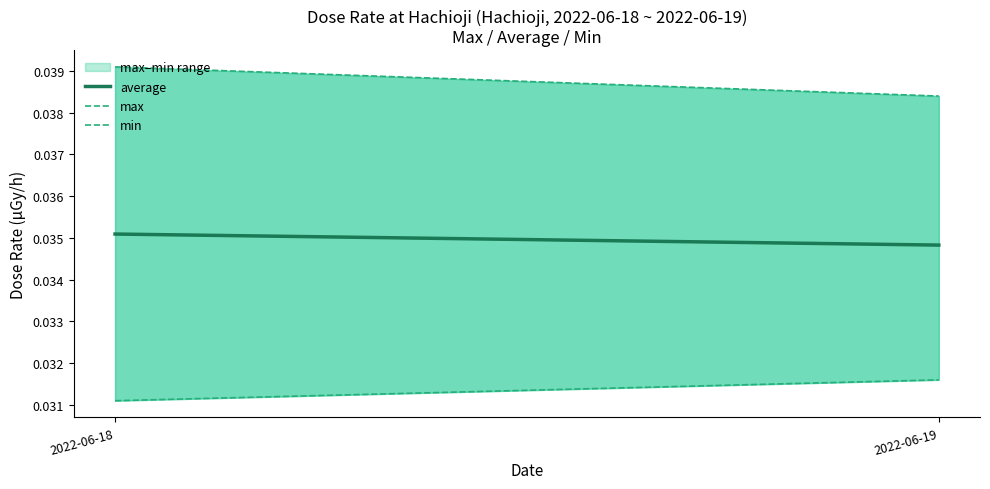

Rank the series by their maximum value, from lowest to highest.

min, average, max